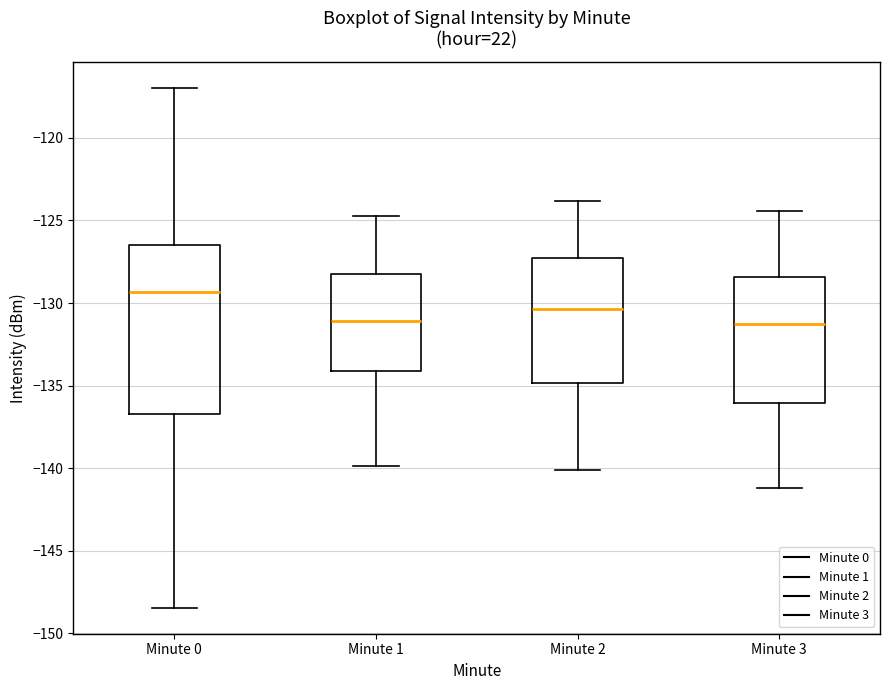

Reading left to right, read every box against the y-axis: the position of its median line, the range the box covers, and the ends of its whiskers. The values are not printed on the chart, so give them approximately, as read against the axis.

Minute 0: median -129.5, box -136.5 to -126.5, whiskers -148.5 to -117.0
Minute 1: median -131.0, box -134.0 to -128.0, whiskers -140.0 to -124.5
Minute 2: median -130.5, box -135.0 to -127.5, whiskers -140.0 to -124.0
Minute 3: median -131.0, box -136.0 to -128.5, whiskers -141.0 to -124.5